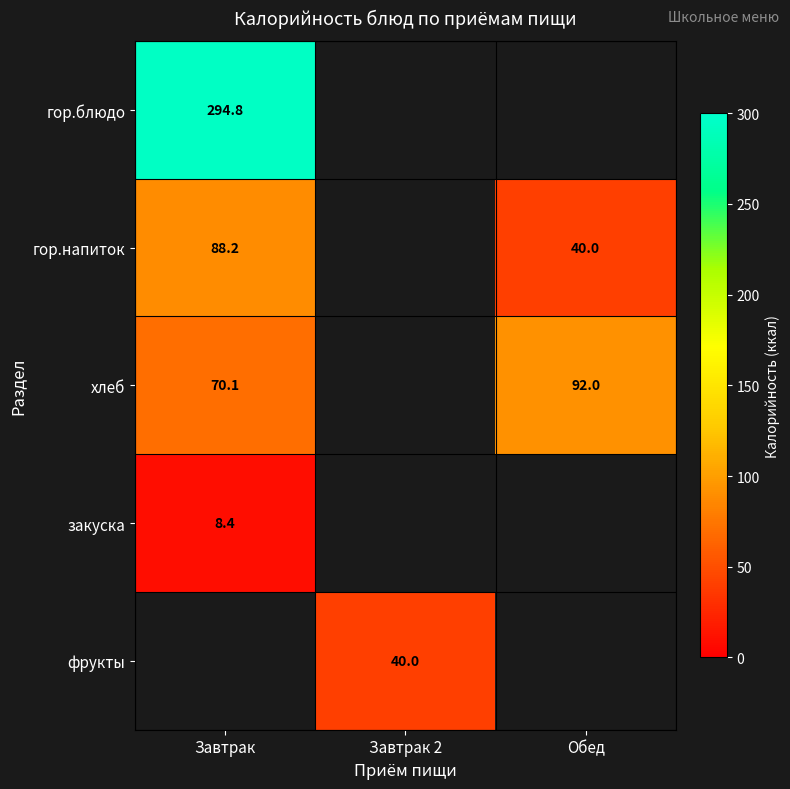

True or false: гор.напиток has a value of 20.1 at Завтрак.

False